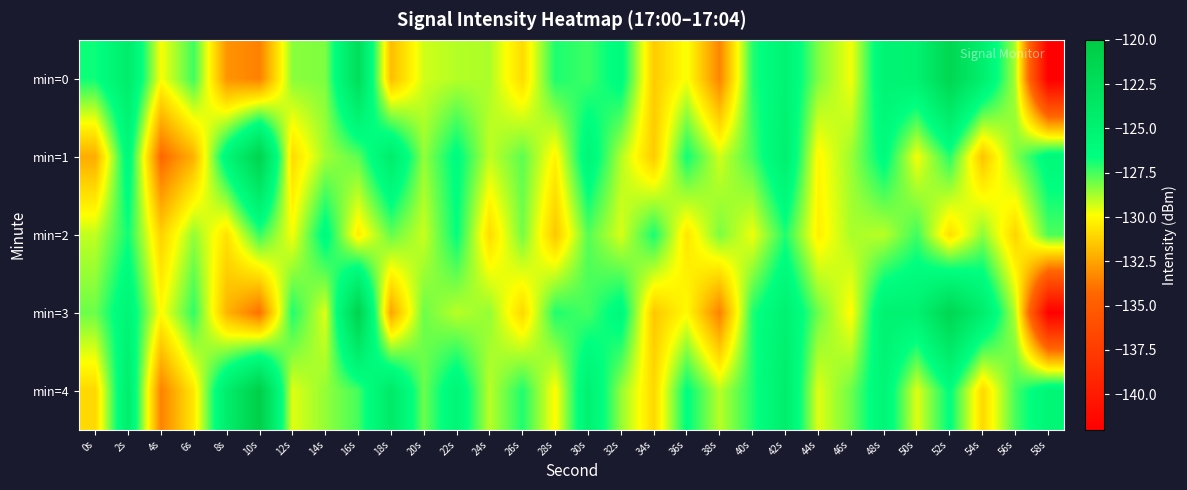

Which has a higher value, 56s or 30s?

30s